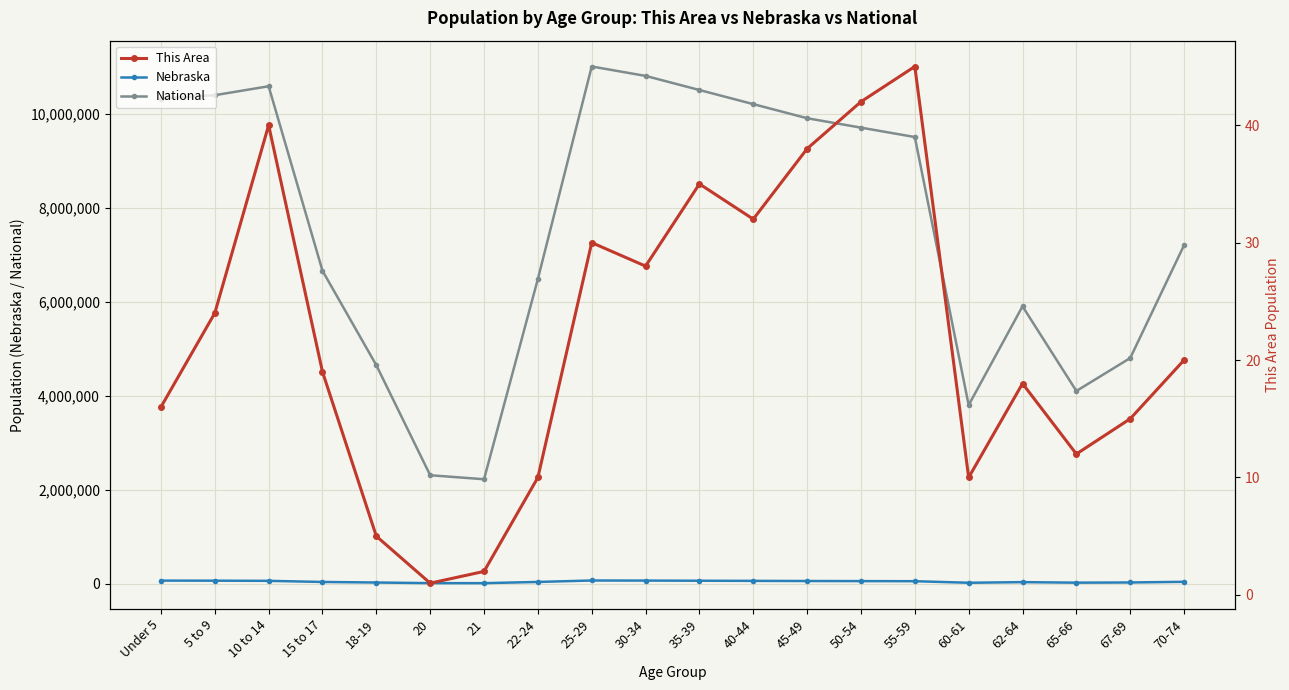

What is the difference between the highest and lowest values at 40-44?

10199968